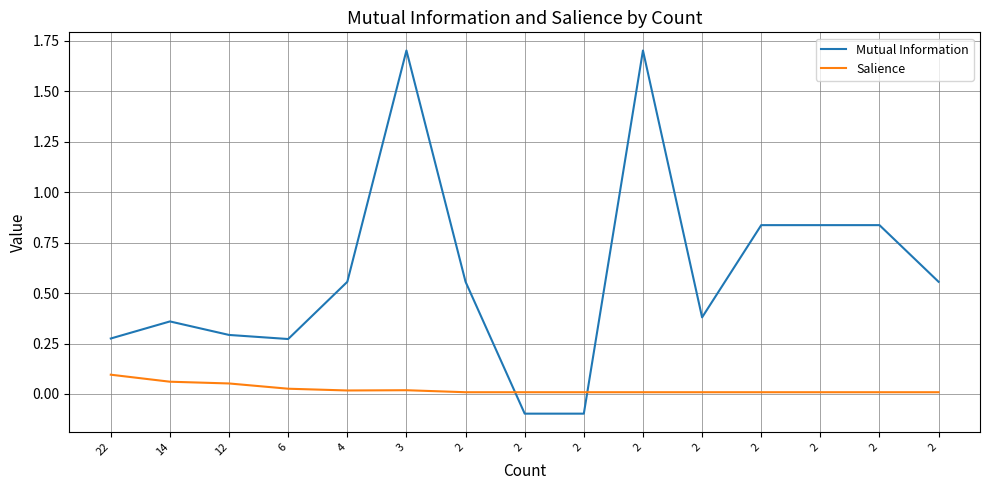

What are all the series names shown in the legend?

Mutual Information, Salience